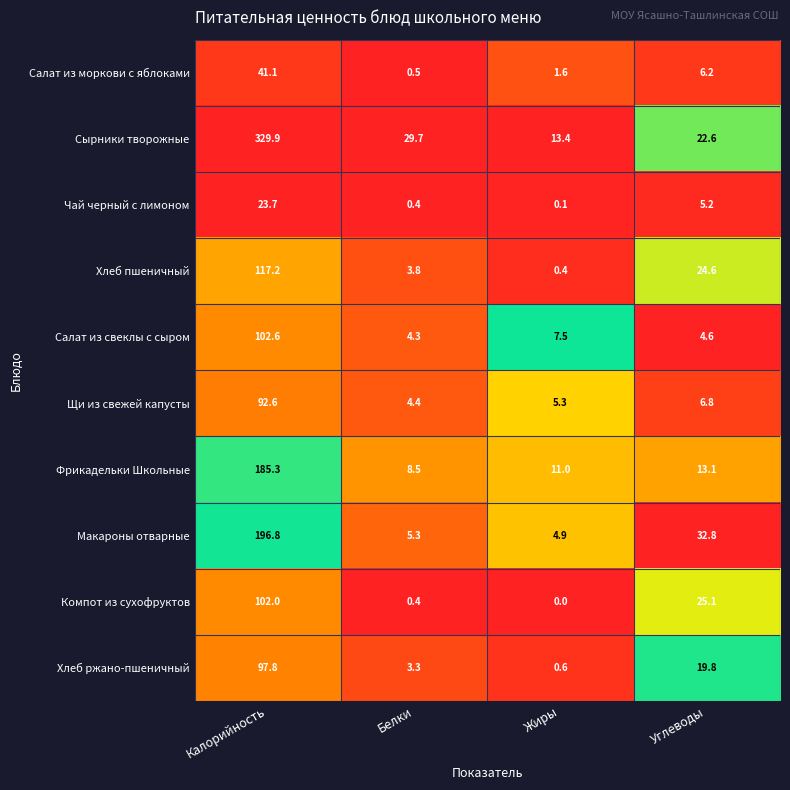

Between Белки and Углеводы, which series saw the biggest shift?

Макароны отварные